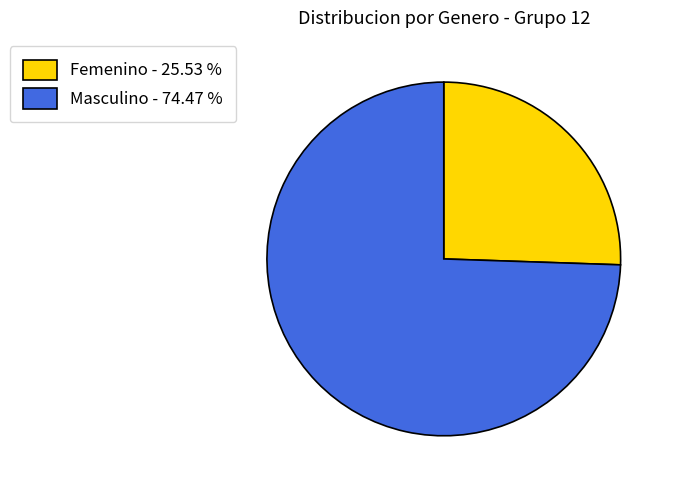

Do Masculino and Femenino together represent more than half of the pie?

Yes